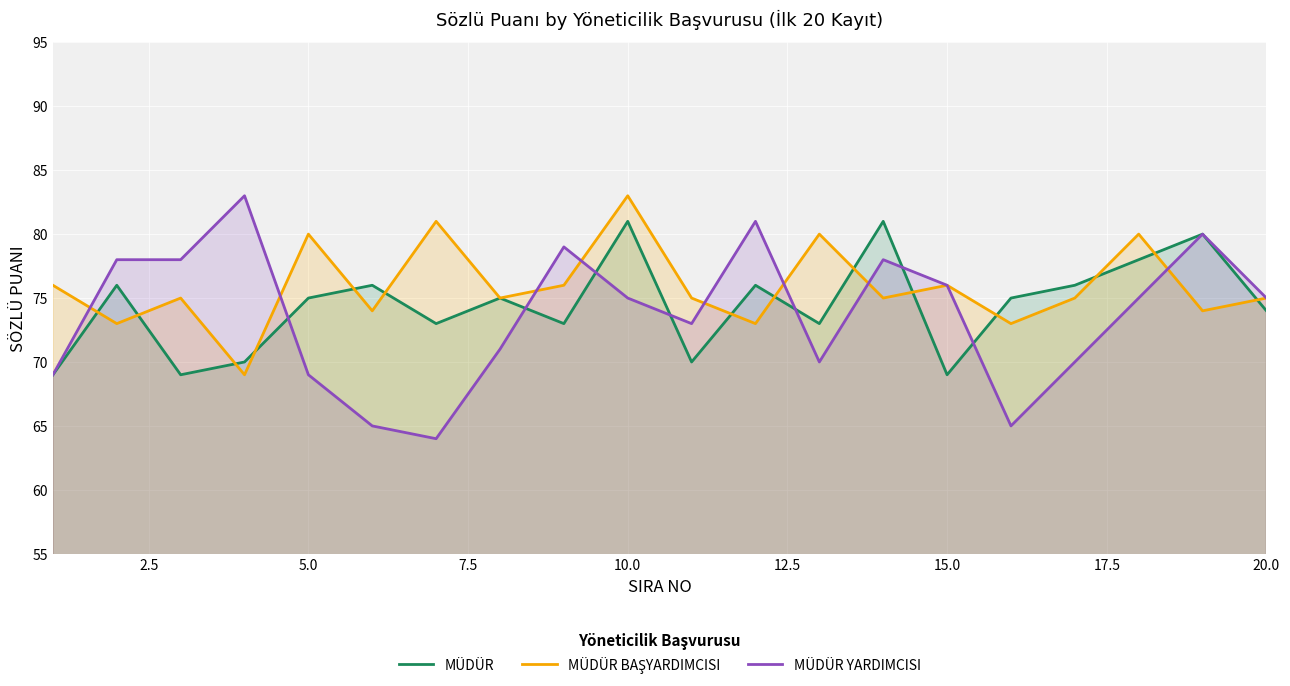

What is the lowest value of the MÜDÜR series?

69